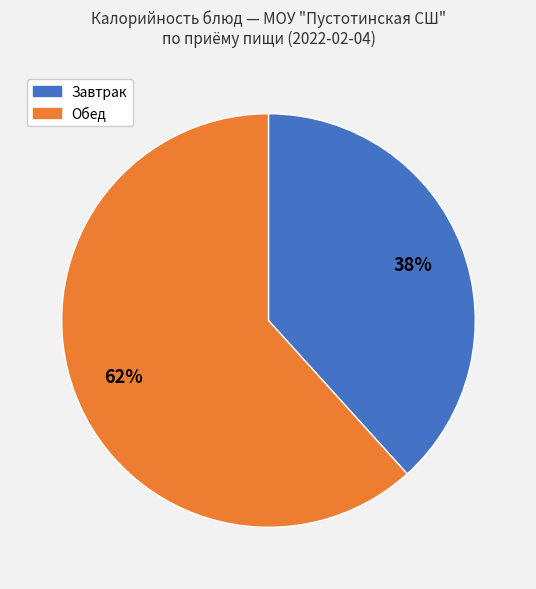

Is there any slice that represents more than half of the pie?

Yes